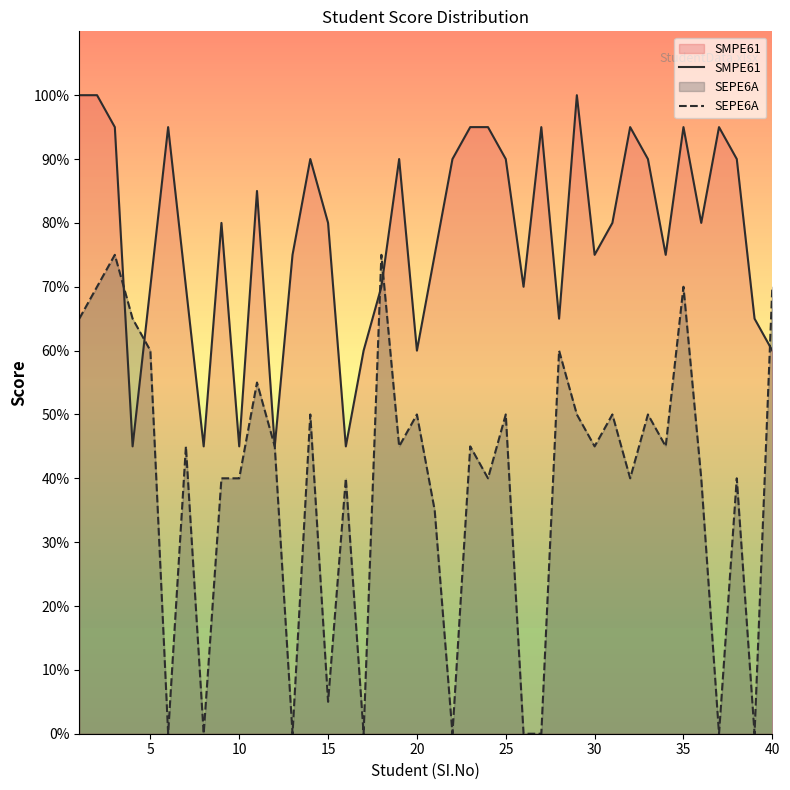

How many categories are shown in the chart?

40